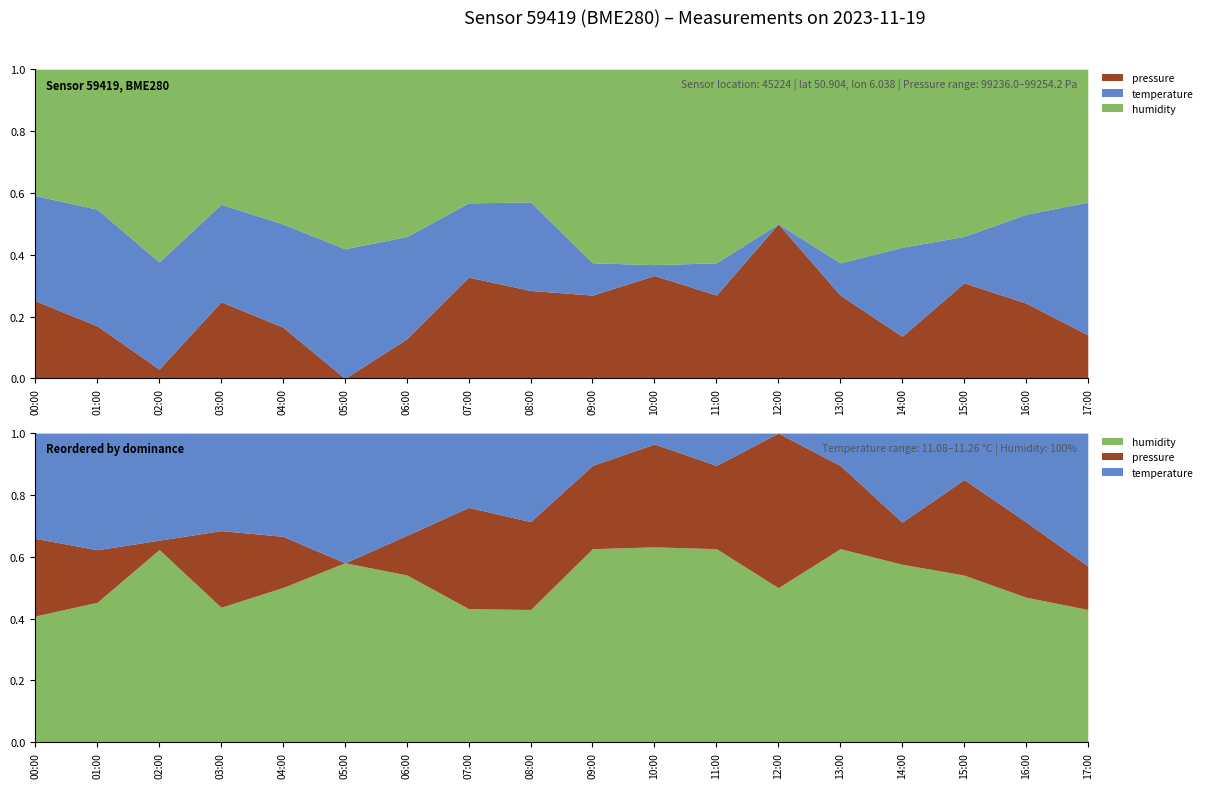

At which label does pressure reach its peak?

12:00